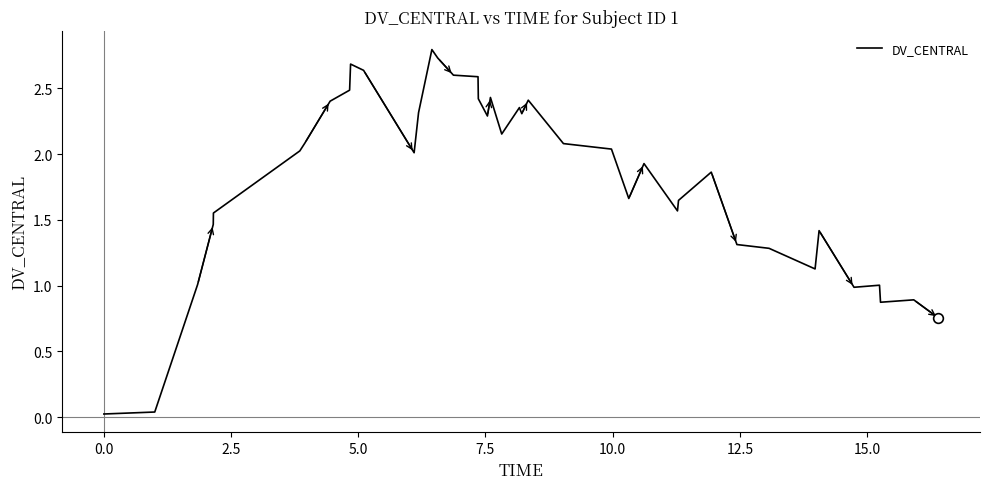

What is the maximum value shown in the chart?

2.8